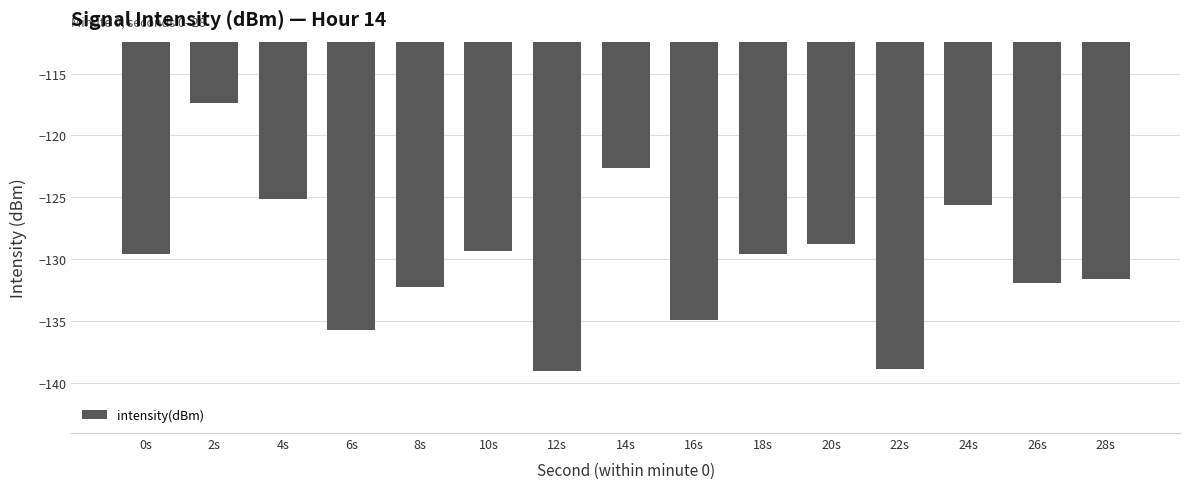

At which category does the chart reach its peak across all series?

2s